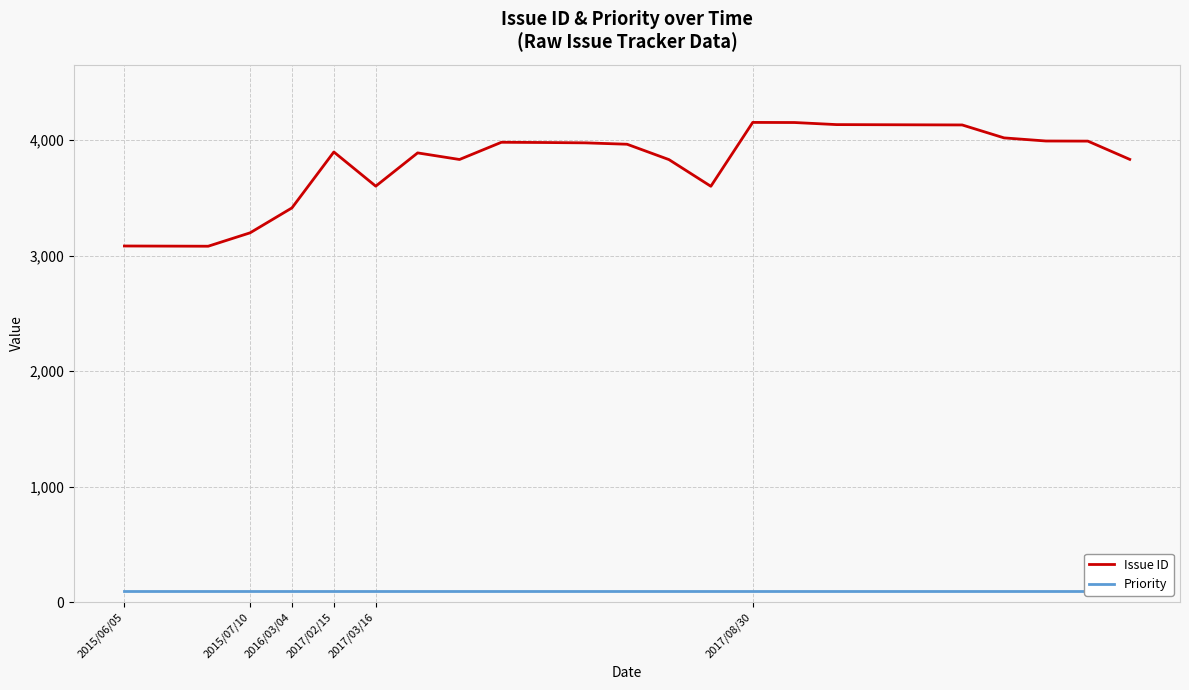

True or false: Priority and Issue ID cross at least once.

False